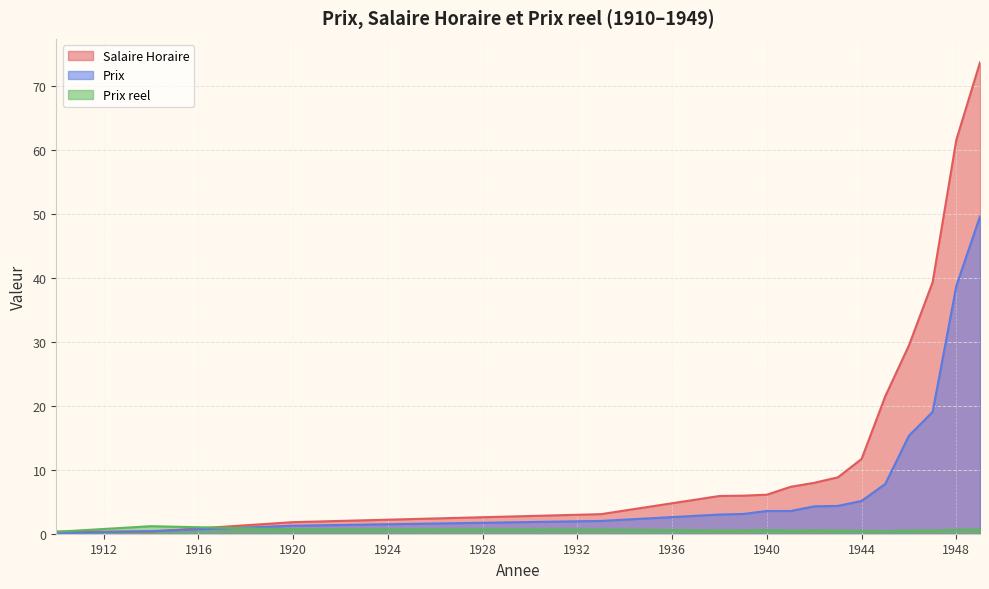

The Prix reel series shows 1.2 at 1914. True or false?

True